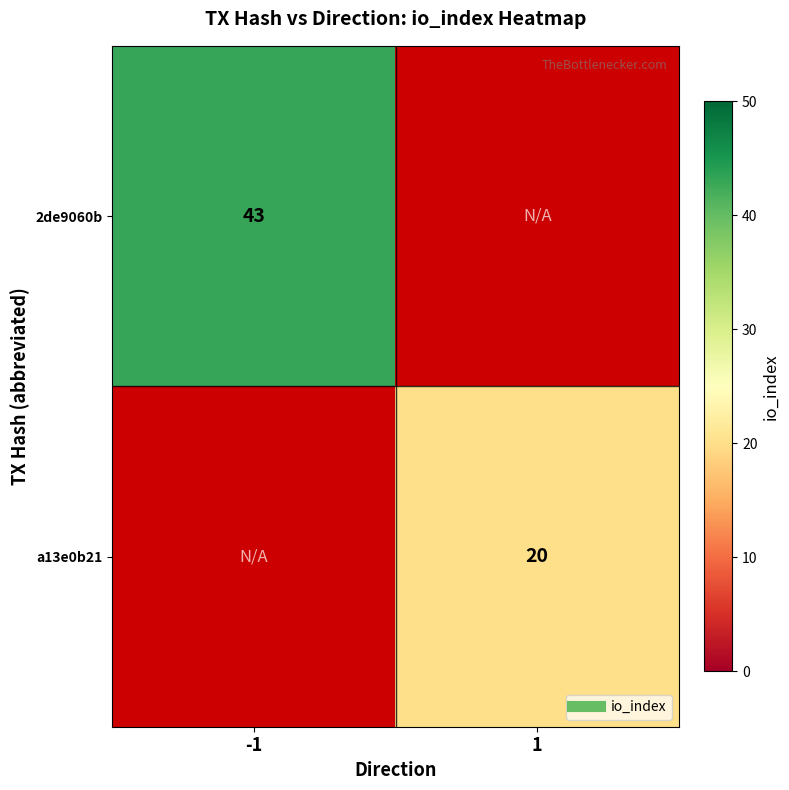

Which category has the highest value in the a13e0b21 series?

-1